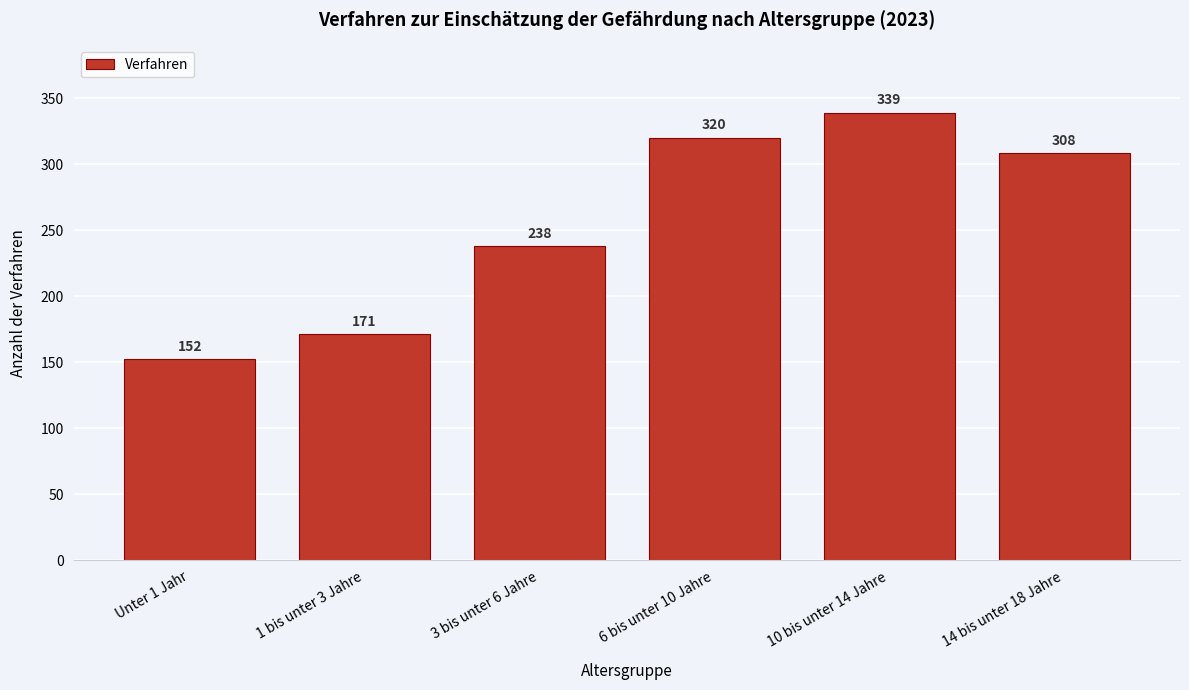

Reading right to left, list all the values displayed in this chart.

14 bis unter 18 Jahre=308	10 bis unter 14 Jahre=339	6 bis unter 10 Jahre=320	3 bis unter 6 Jahre=238	1 bis unter 3 Jahre=171	Unter 1 Jahr=152